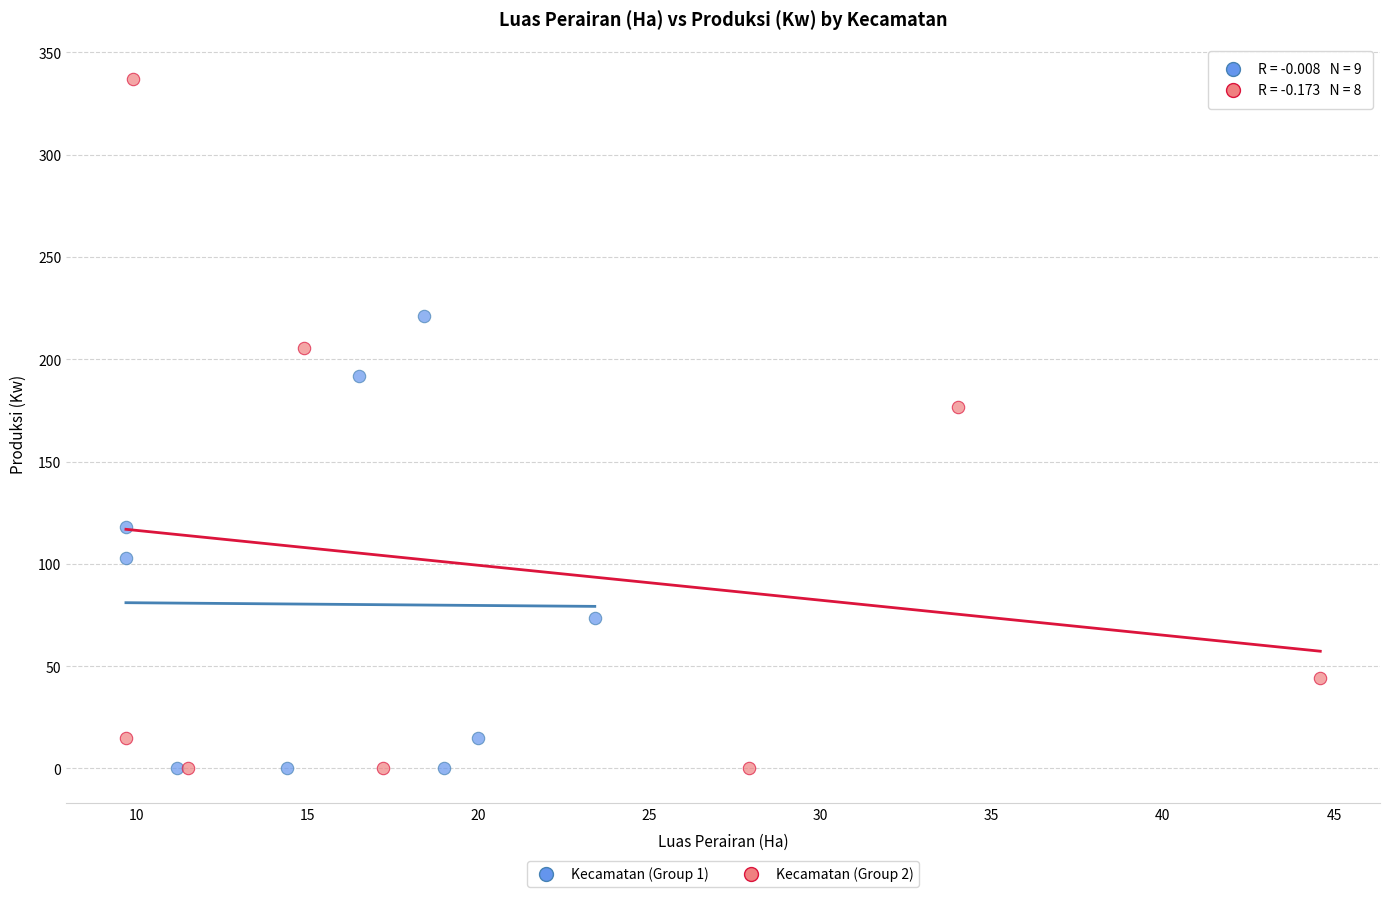

Which series contains the highest Y value?

Kecamatan (Group 2)